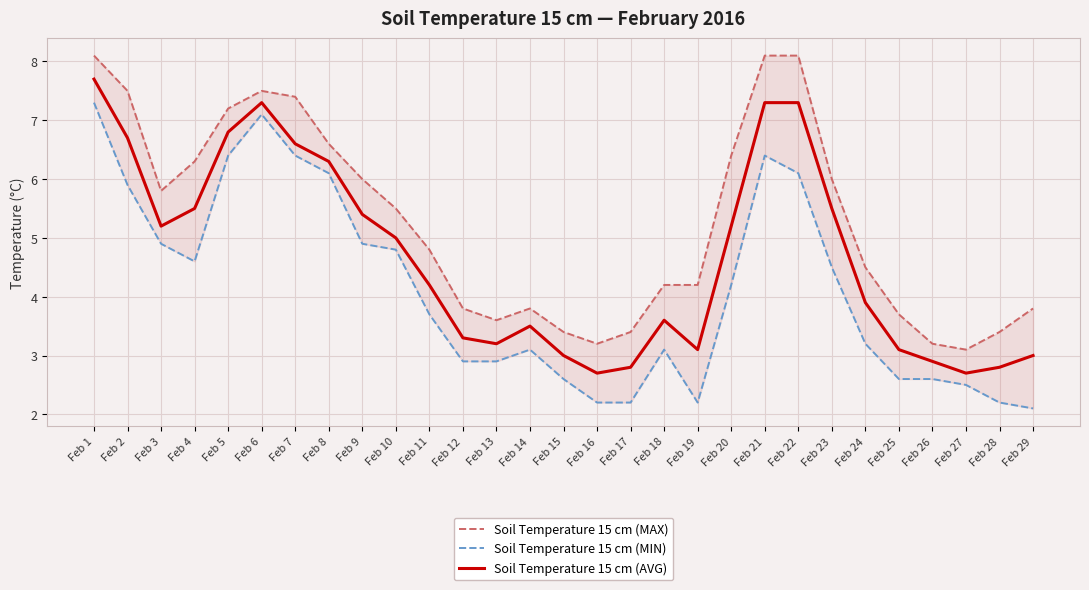

Is it true that Soil Temperature 15 cm (MIN) equals 6.4 at Feb 7?

True